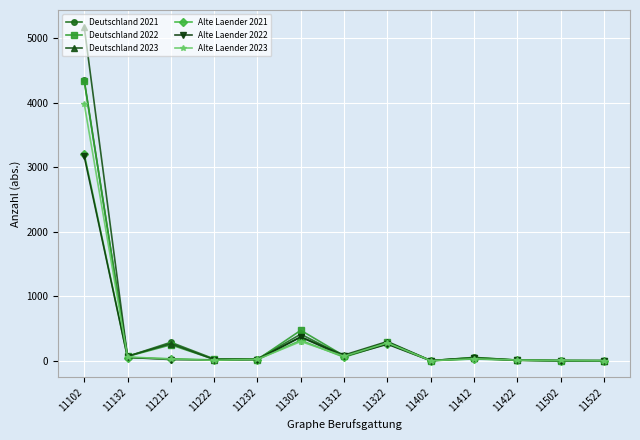

What is the value of the Alte Laender 2022 point at the 3rd from the left?

18